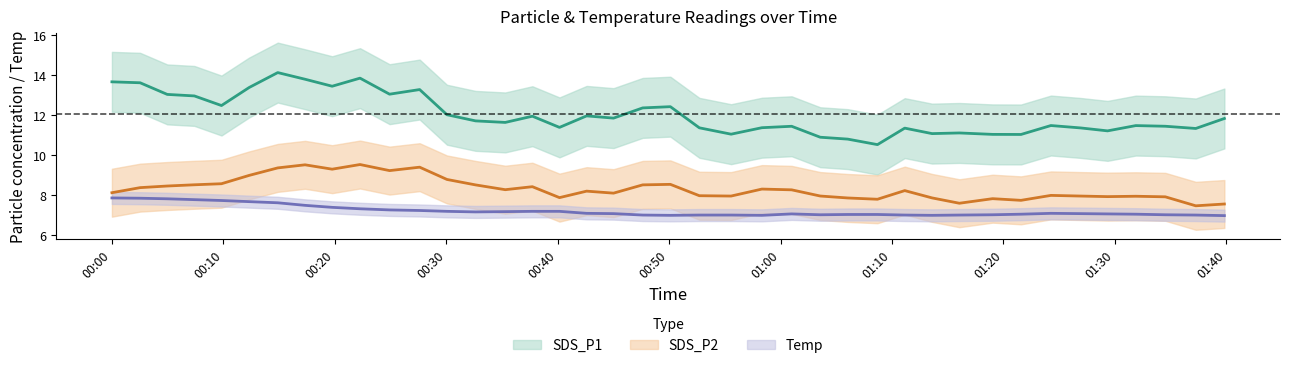

How many values in the SDS_P2 series are below 8?

14